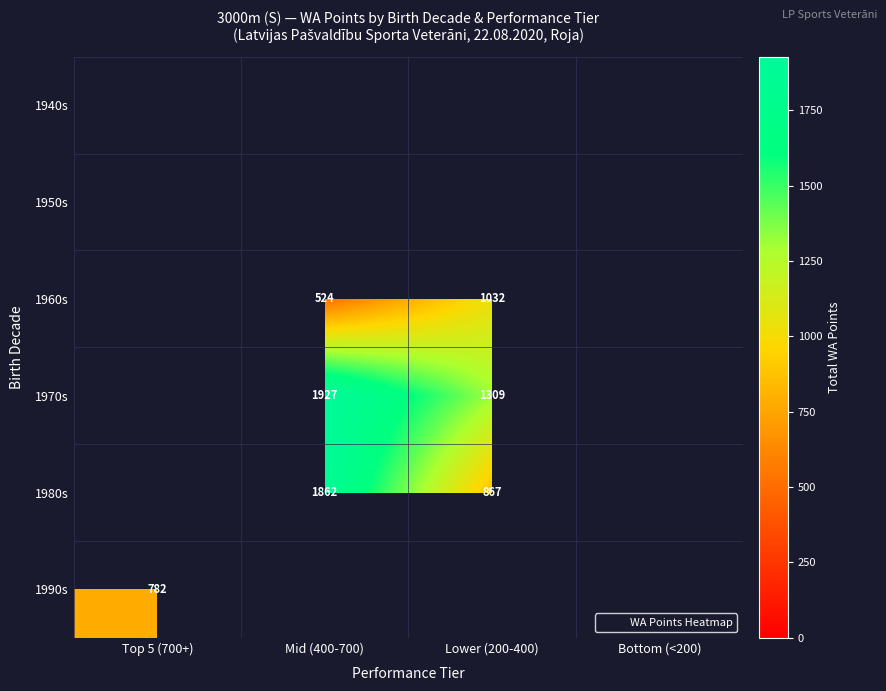

The 1970s series shows 1927.0 at Mid (400-700). True or false?

True